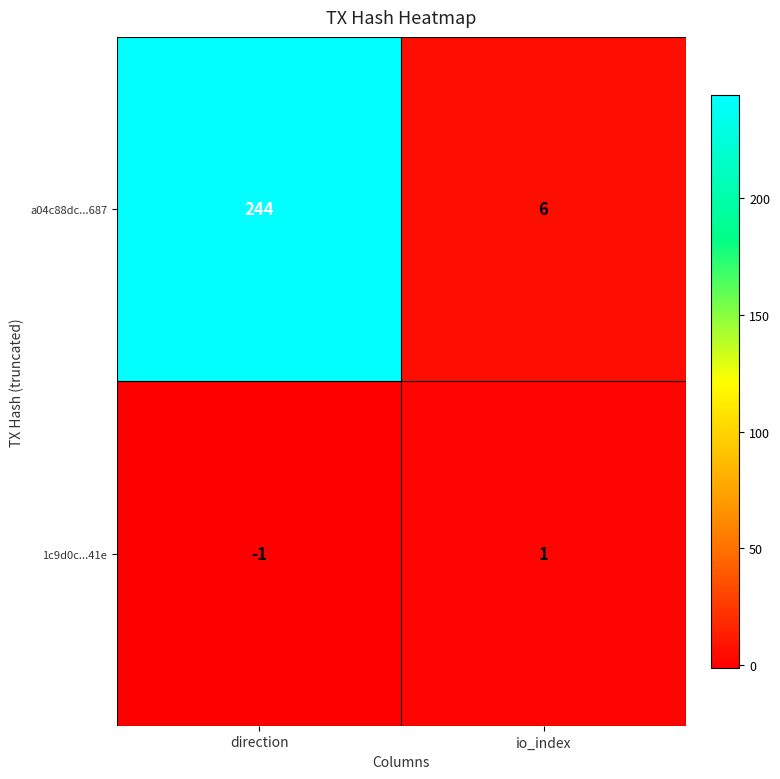

Which series has the widest spread of values?

a04c88dc...687